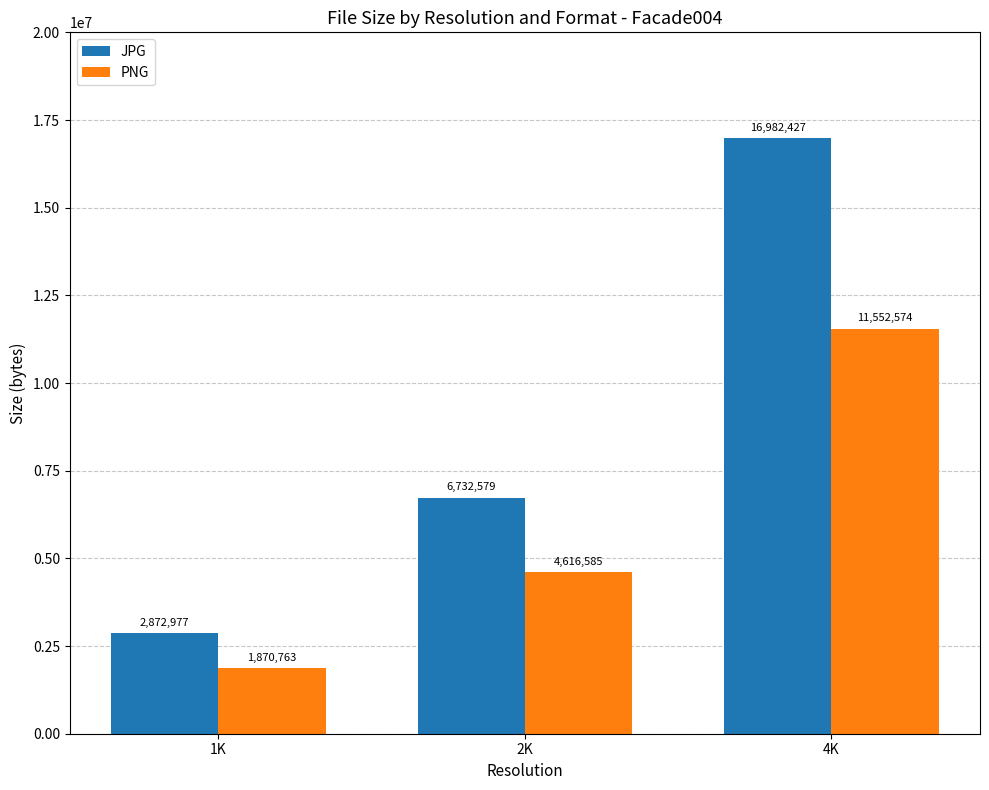

The JPG series shows 11994250 at 2K. True or false?

False